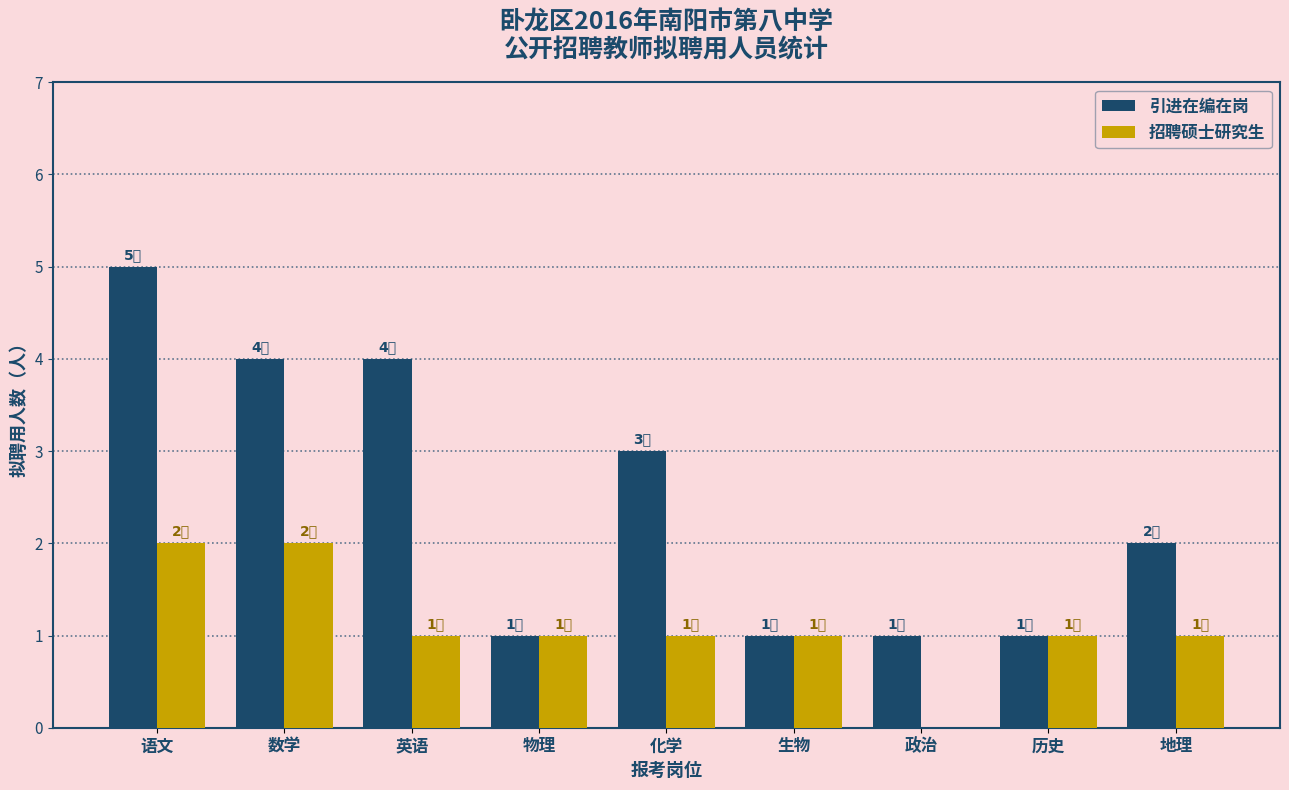

How many 招聘硕士研究生 values are between 1 and 2?

8